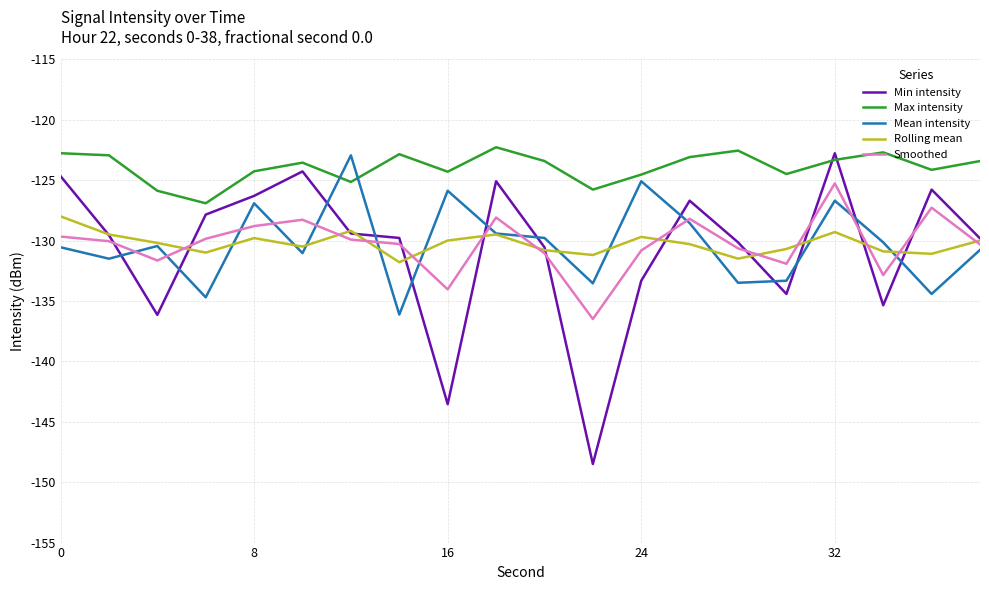

After their last crossing, which series has the higher values: Min intensity or Mean intensity?

Min intensity